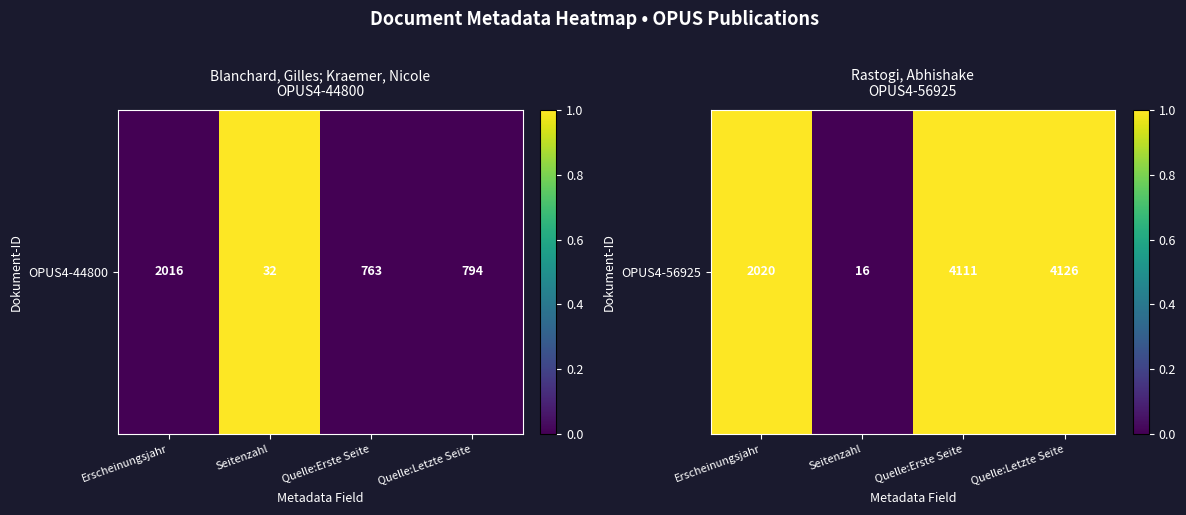

At which label is the value closest to 0?

Seitenzahl